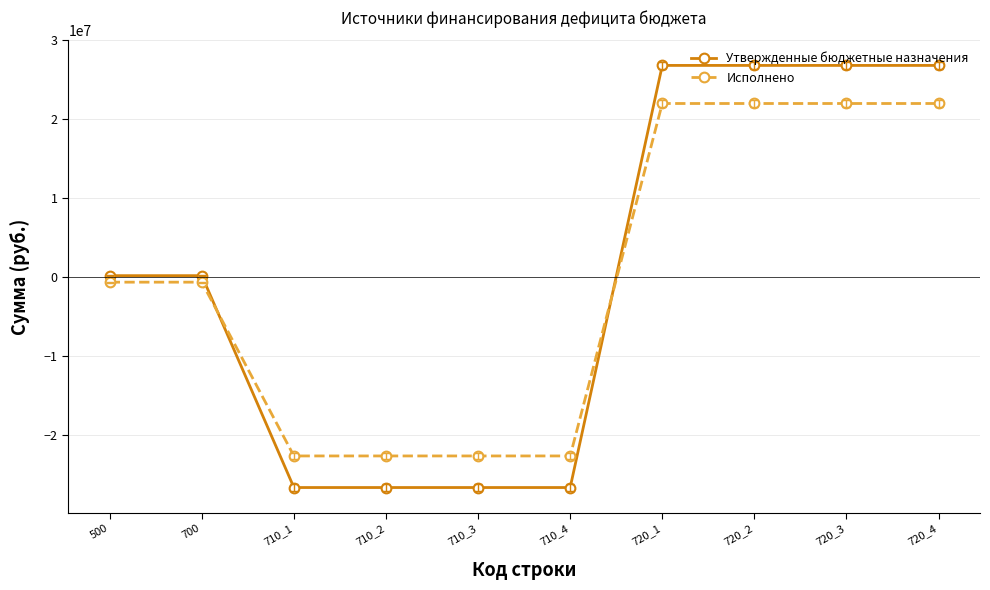

Rank the series at 710_3 from lowest to highest value.

Утвержденные бюджетные назначения, Исполнено